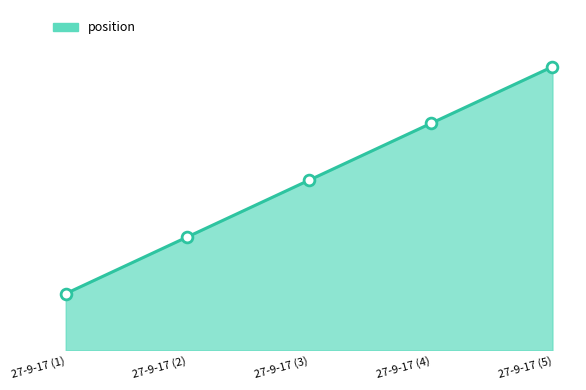

What is the change in value from 27-9-17 (1) to 27-9-17 (5)?

+4